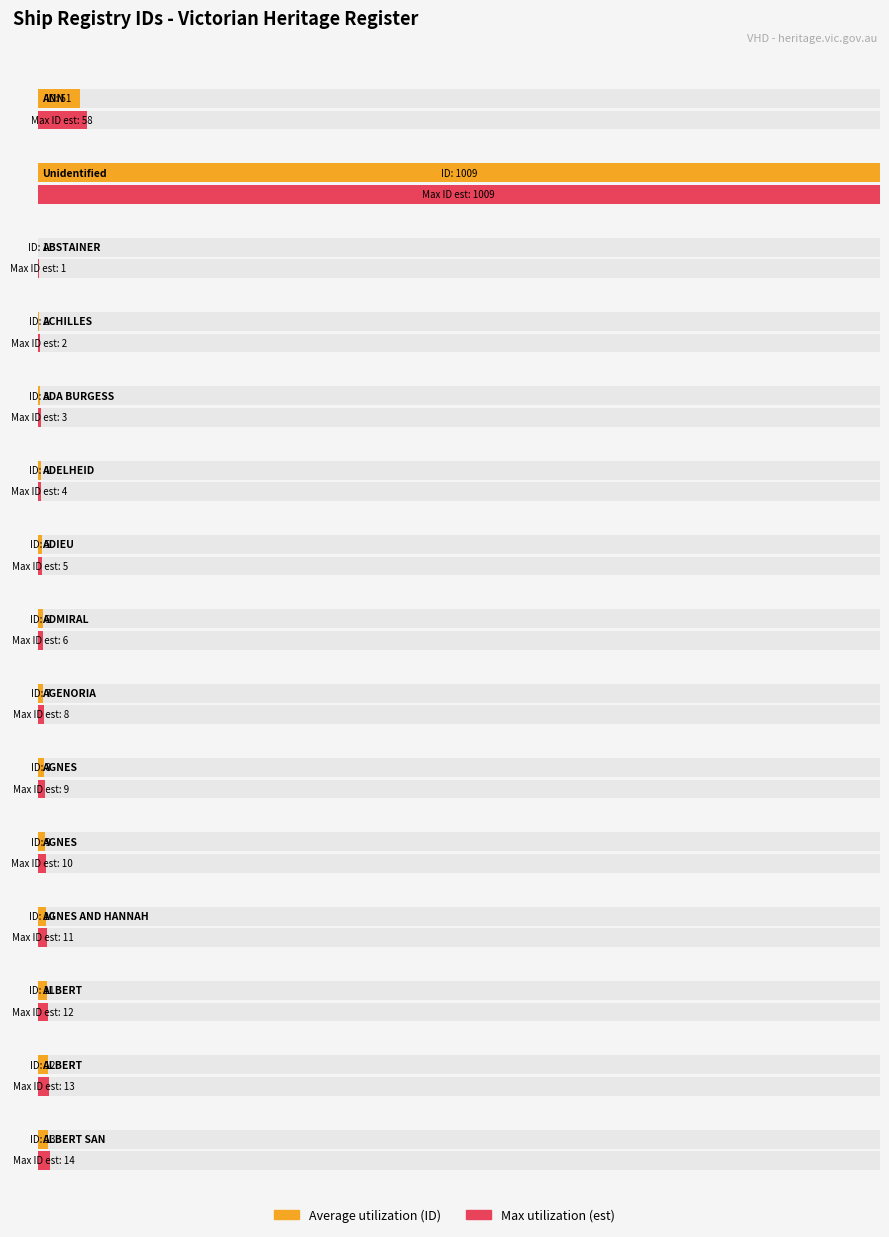

At which category does the chart reach its minimum across all series?

ABSTAINER